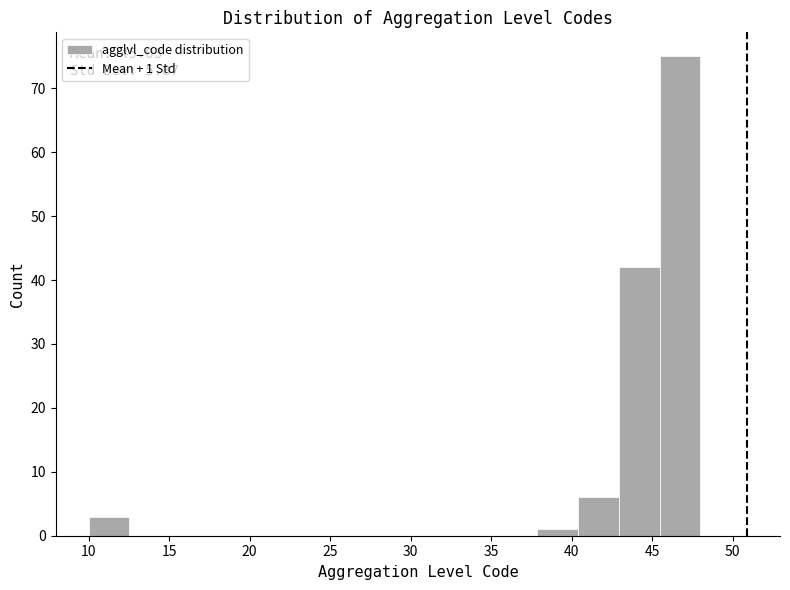

Which range on the x-axis has the tallest bar?

45.5 to 48.0